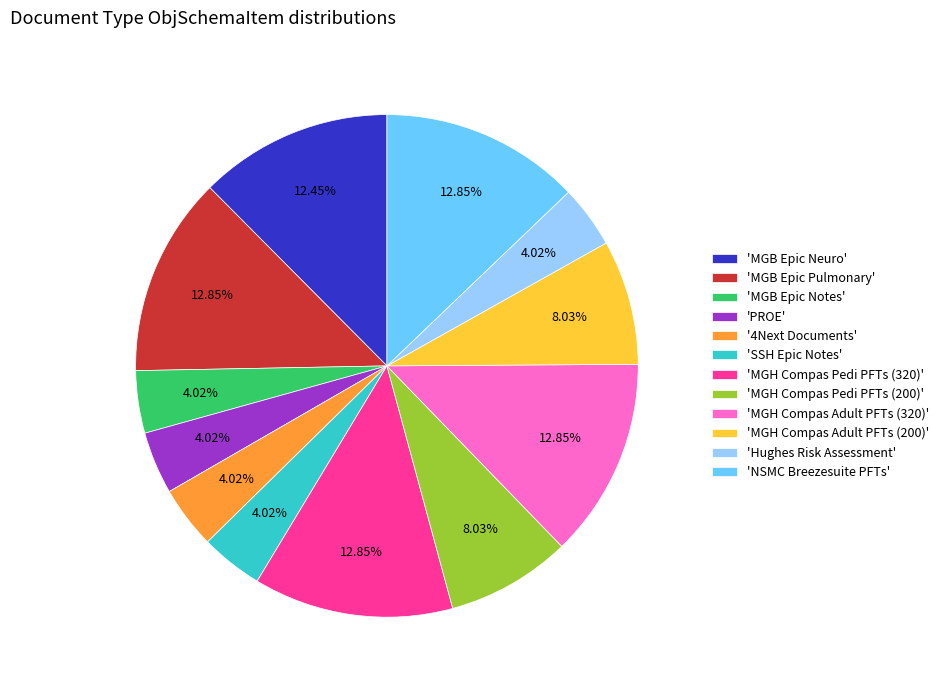

How many slices are in this pie chart?

12